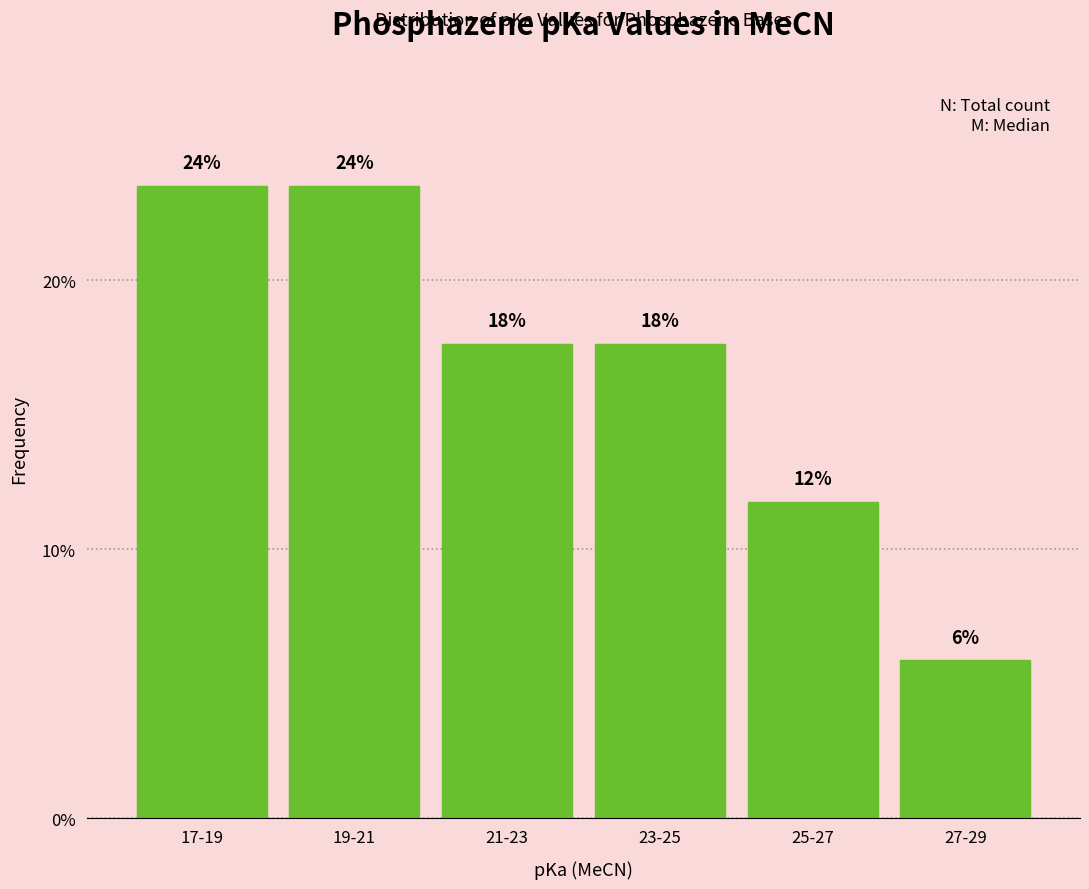

How many bars are there in total?

6